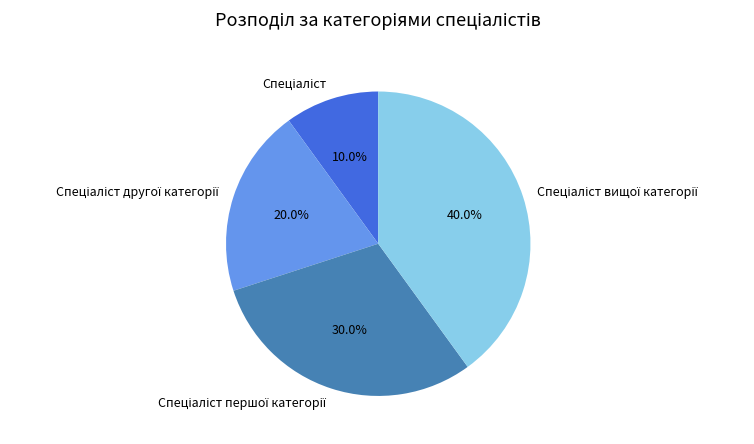

Does any single category account for the majority?

No